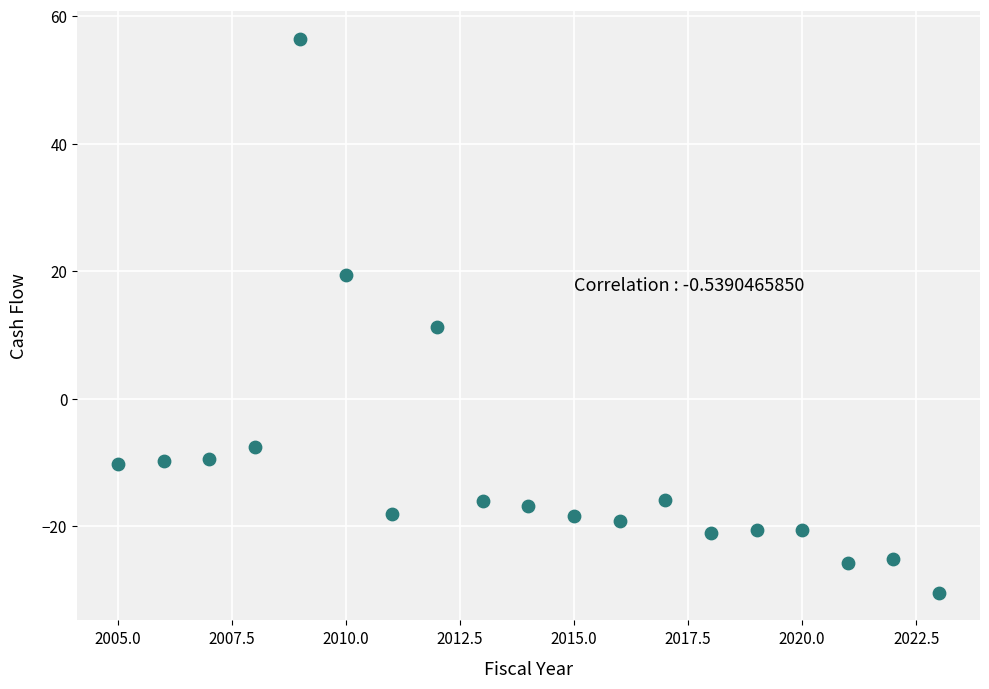

What is the range of Y values (max minus min)?

86.9